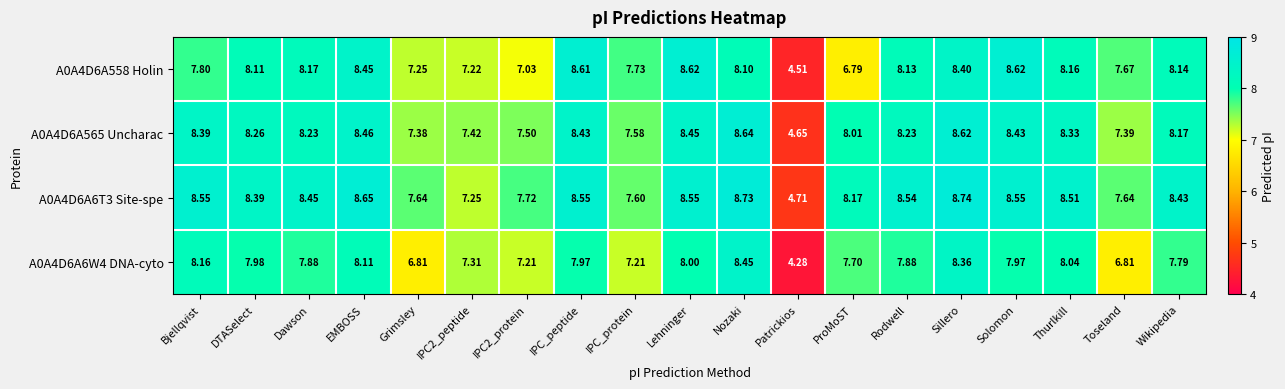

What is the smallest value displayed?

4.3